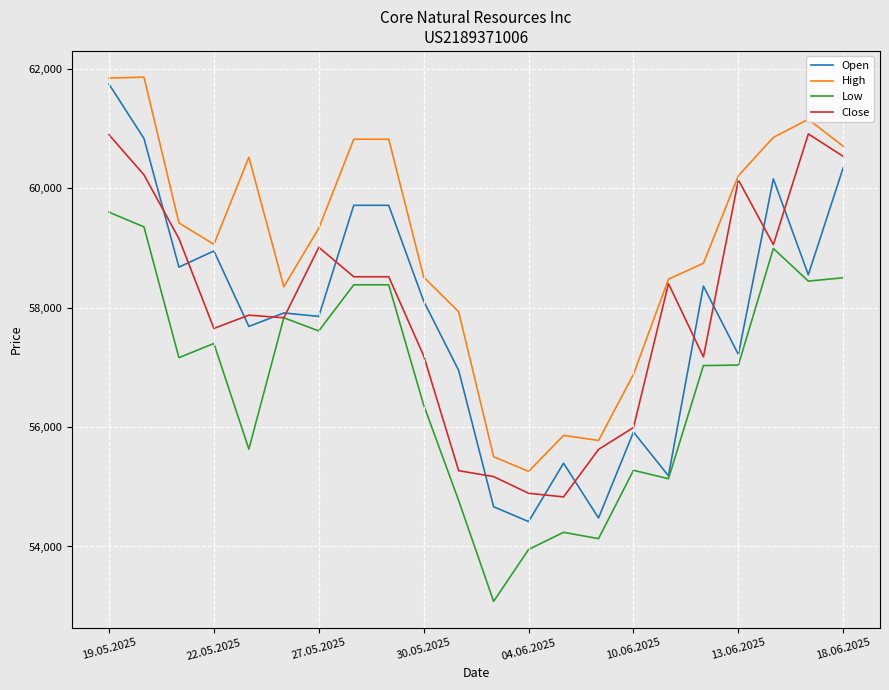

What is the highest value of the Close series?

60907